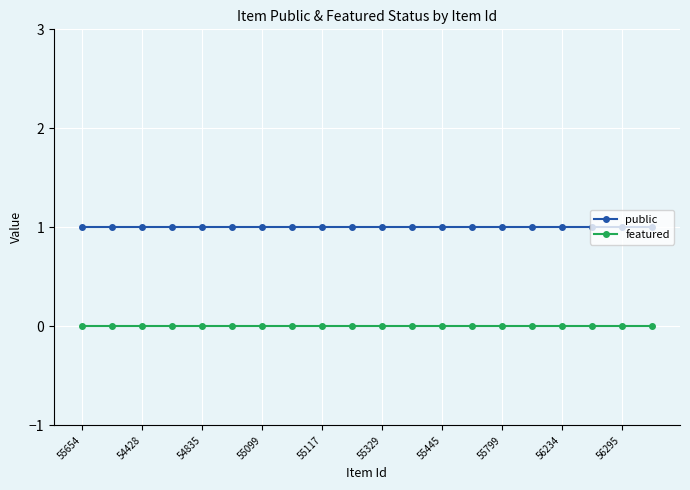

Rank the series by their maximum value, from lowest to highest.

featured, public